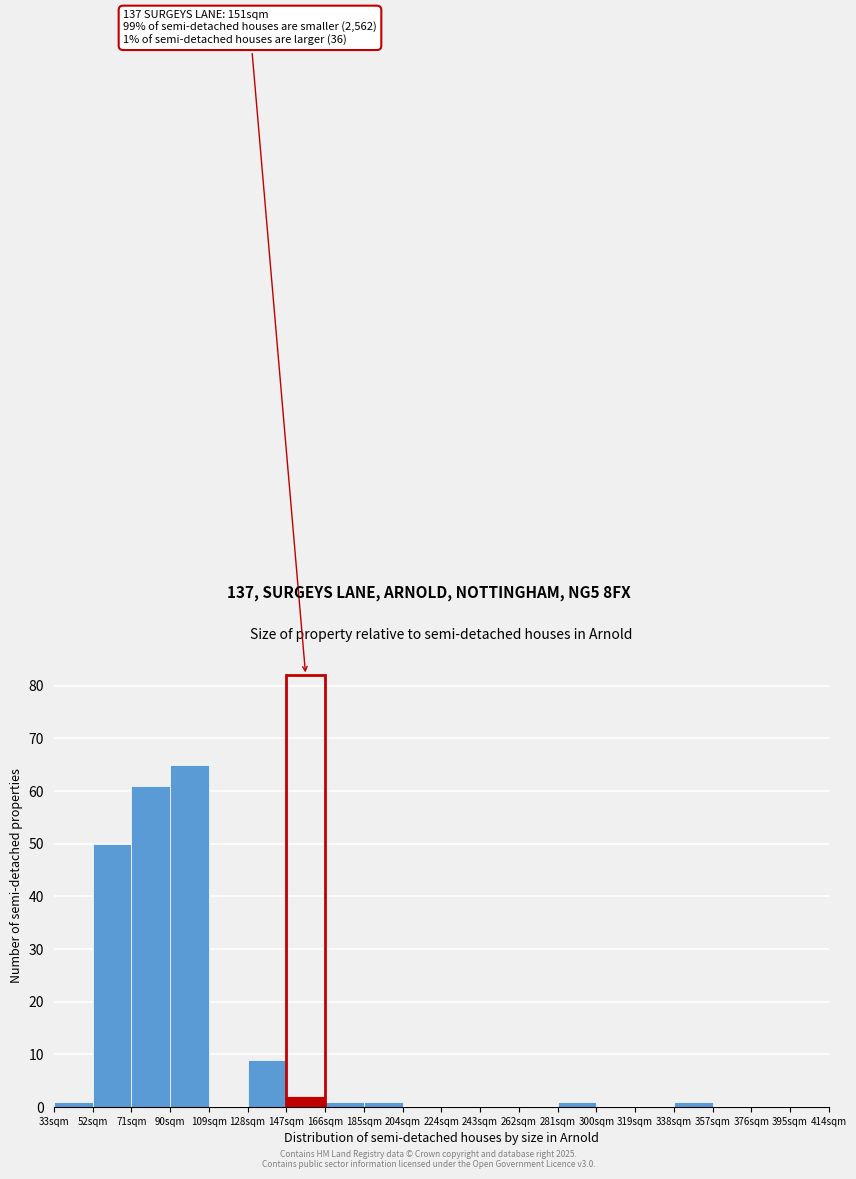

Which range on the x-axis has the tallest bar?

90 to 109